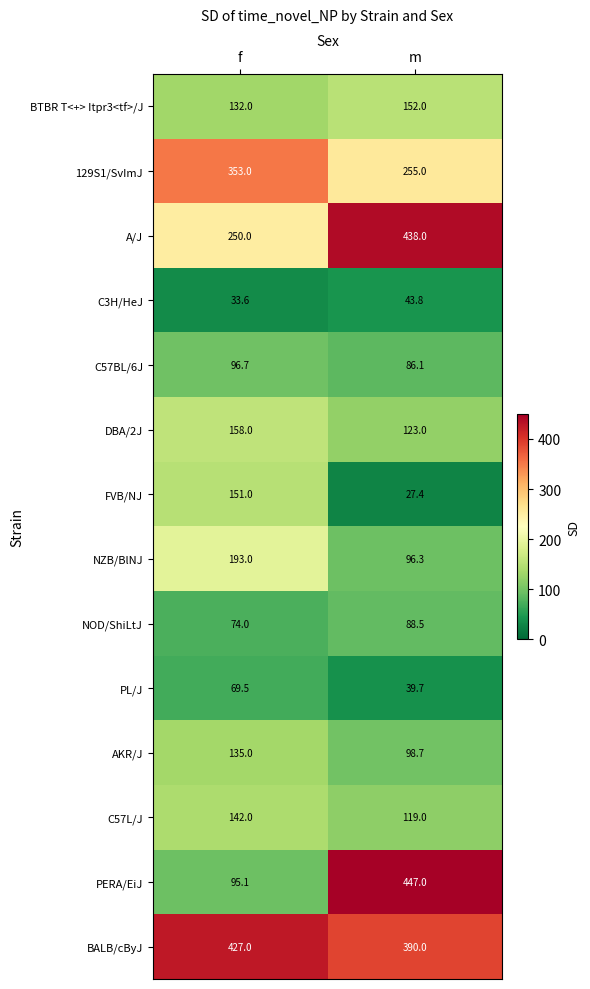

Between f and m, which series saw the biggest shift?

PERA/EiJ